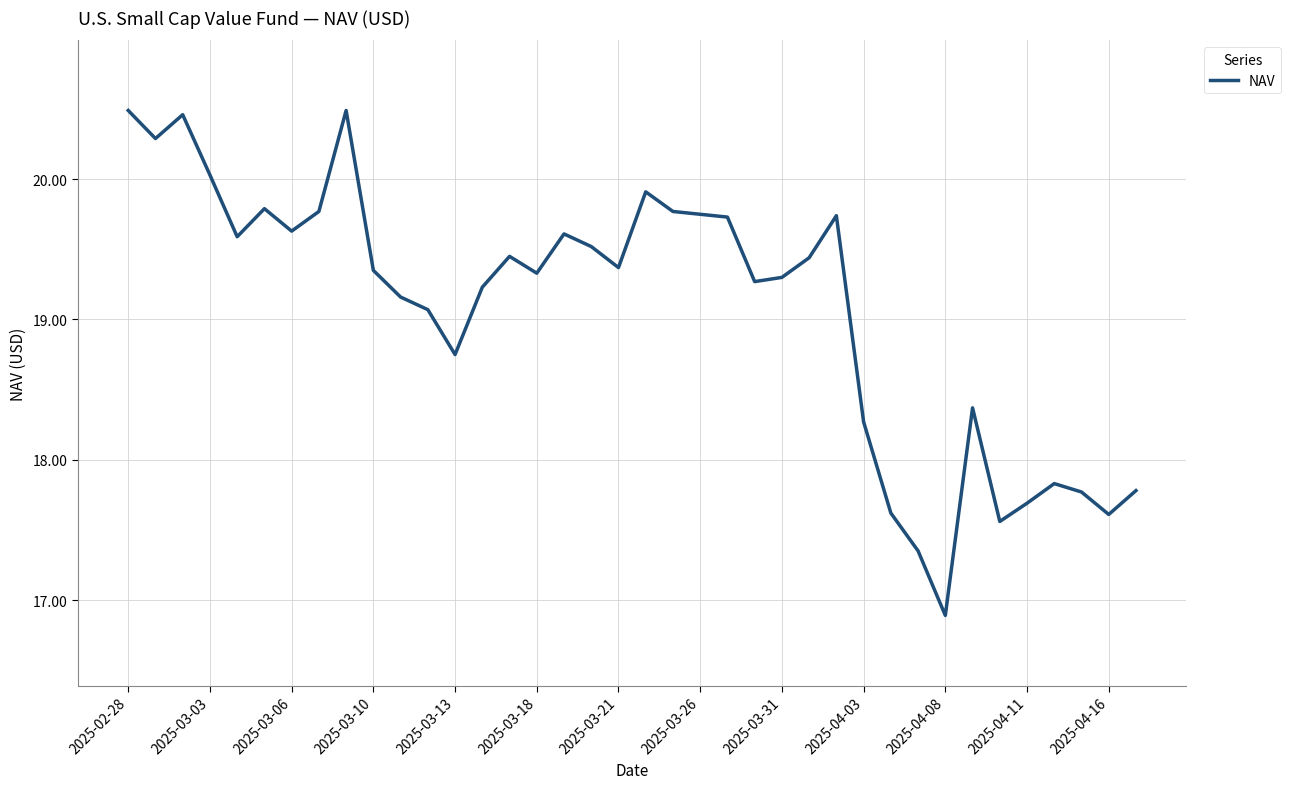

What is the maximum value shown in the chart?

20.5